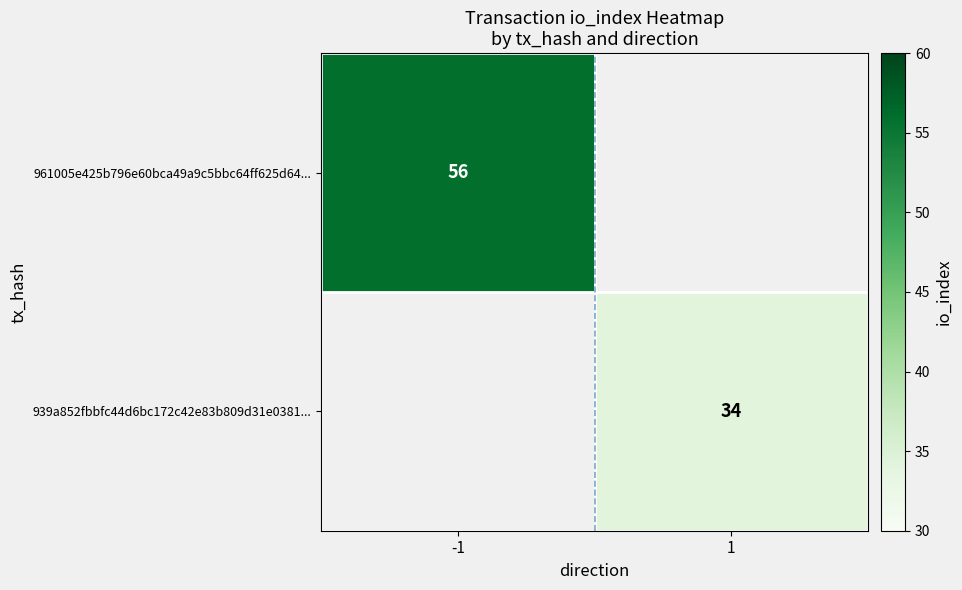

The 961005e425b796e60bca49a9c5bbc64ff625d64... series shows 56 at -1. True or false?

True